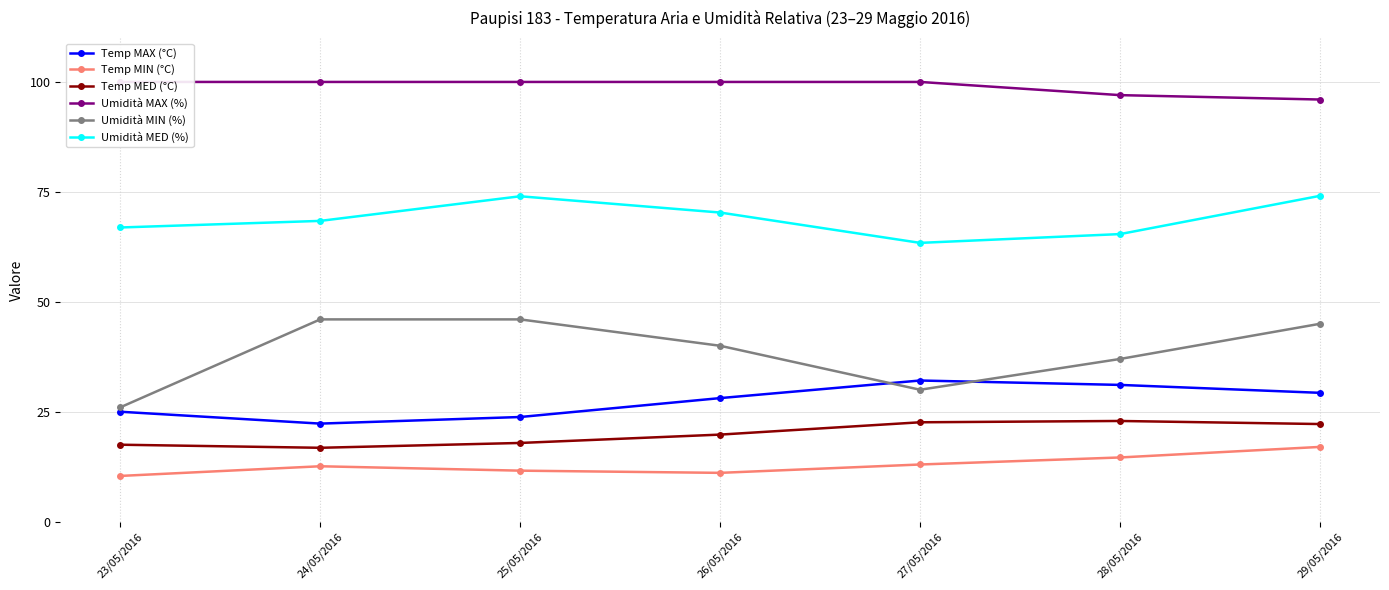

In Umidità MIN (%), how many points are lower than both neighbors (excluding endpoints)?

1